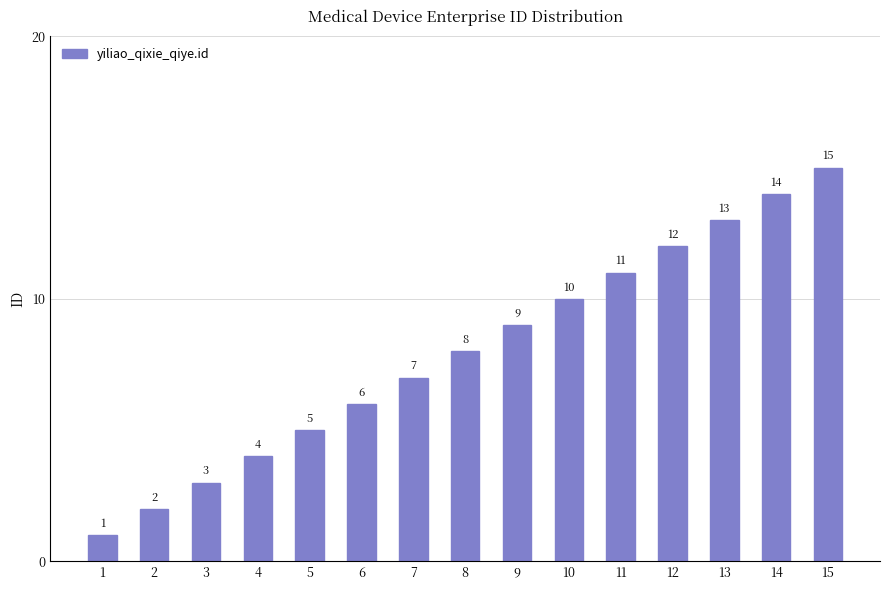

What is the sum of all values?

120